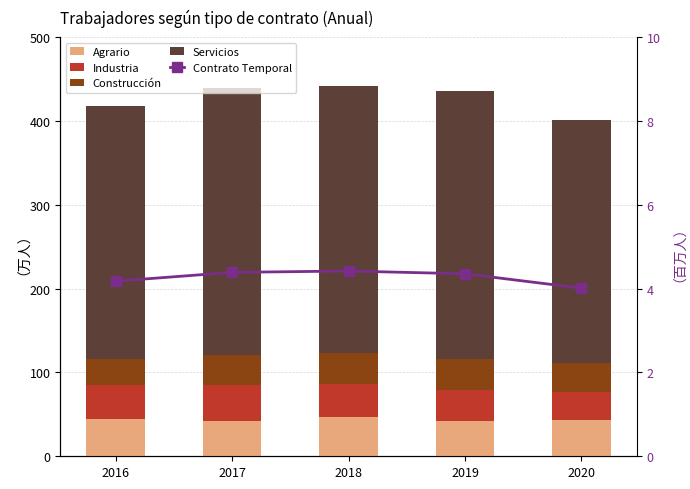

What is the difference between the maximum and minimum values in the Contrato Temporal series?

0.4